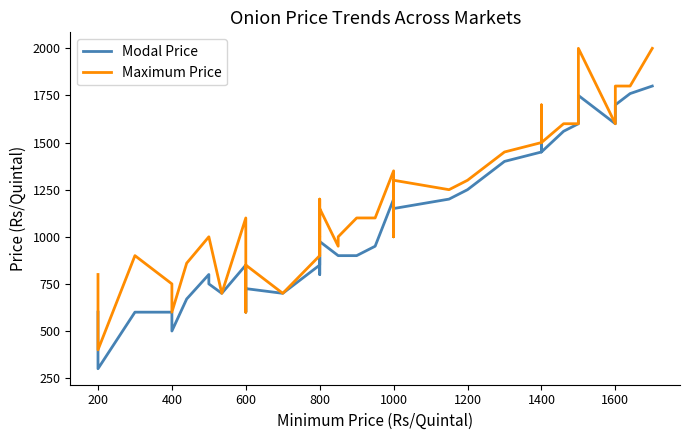

Is the value of Modal Price at 800 greater than the value of Maximum Price at 1200?

No